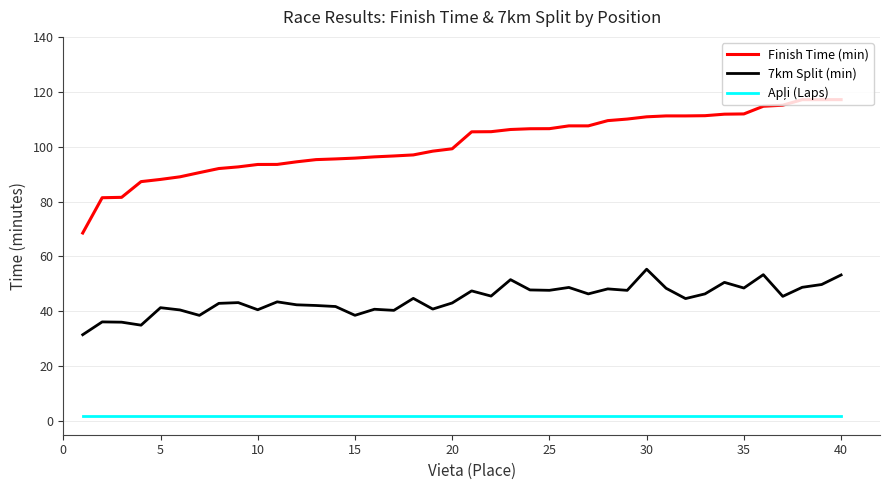

Which series has the largest total across all categories?

Finish Time (min)